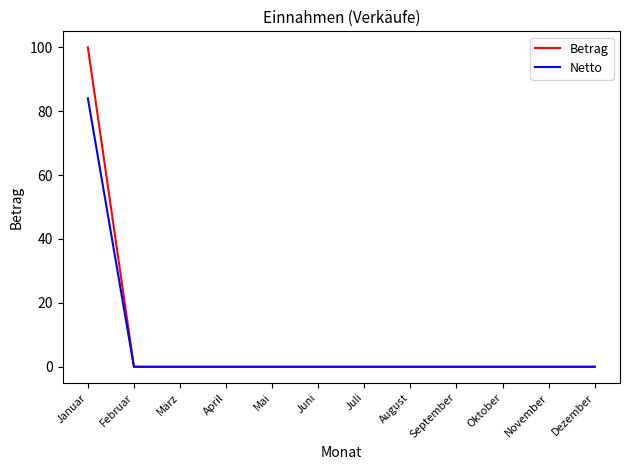

At which label does Betrag reach its peak?

Januar